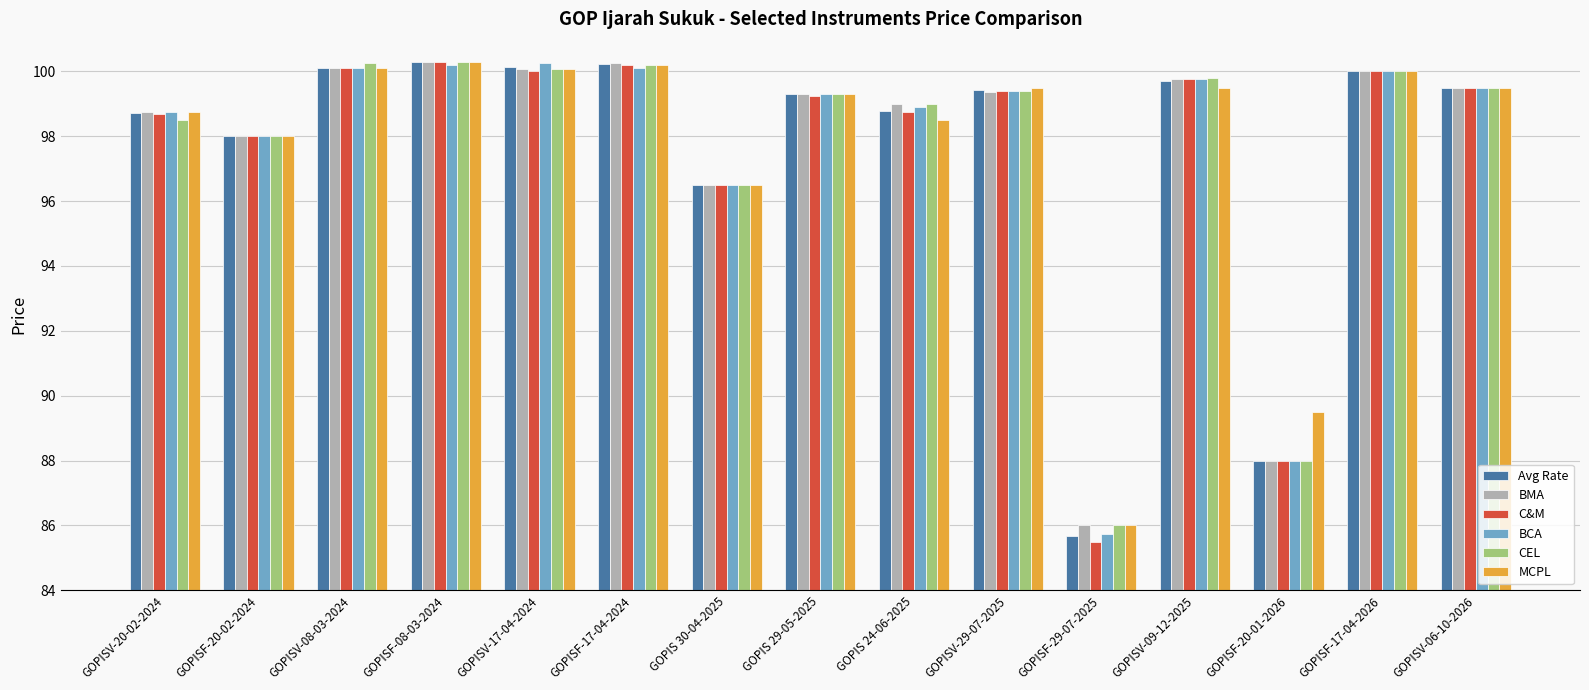

What is the maximum value shown in the chart?

100.3